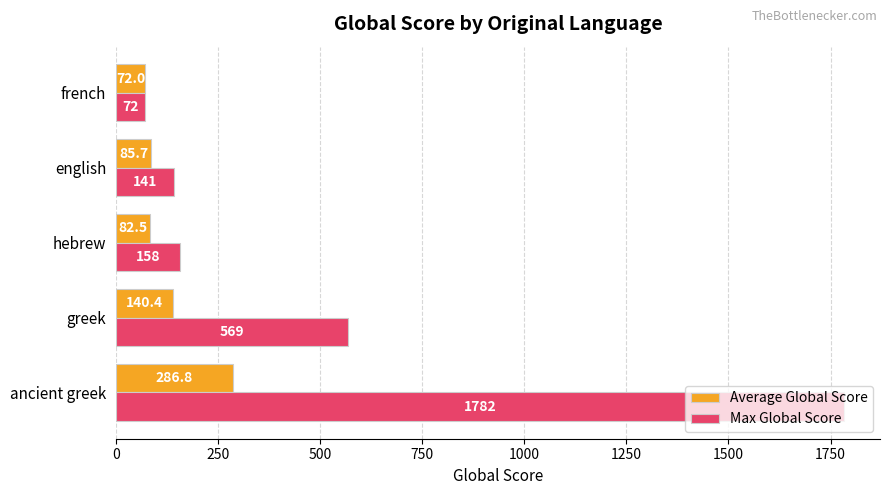

Is the value of Average Global Score at hebrew greater than the value of Max Global Score at ancient greek?

No